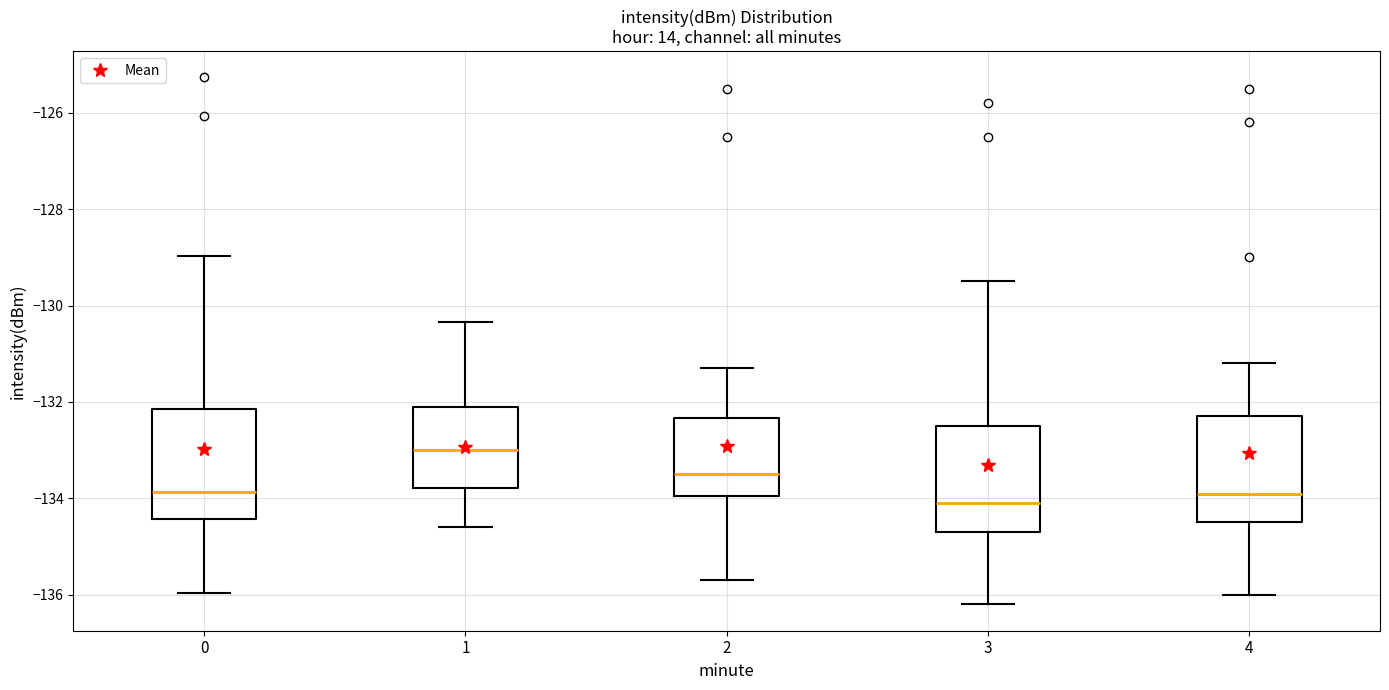

Which box's median line is the highest?

1